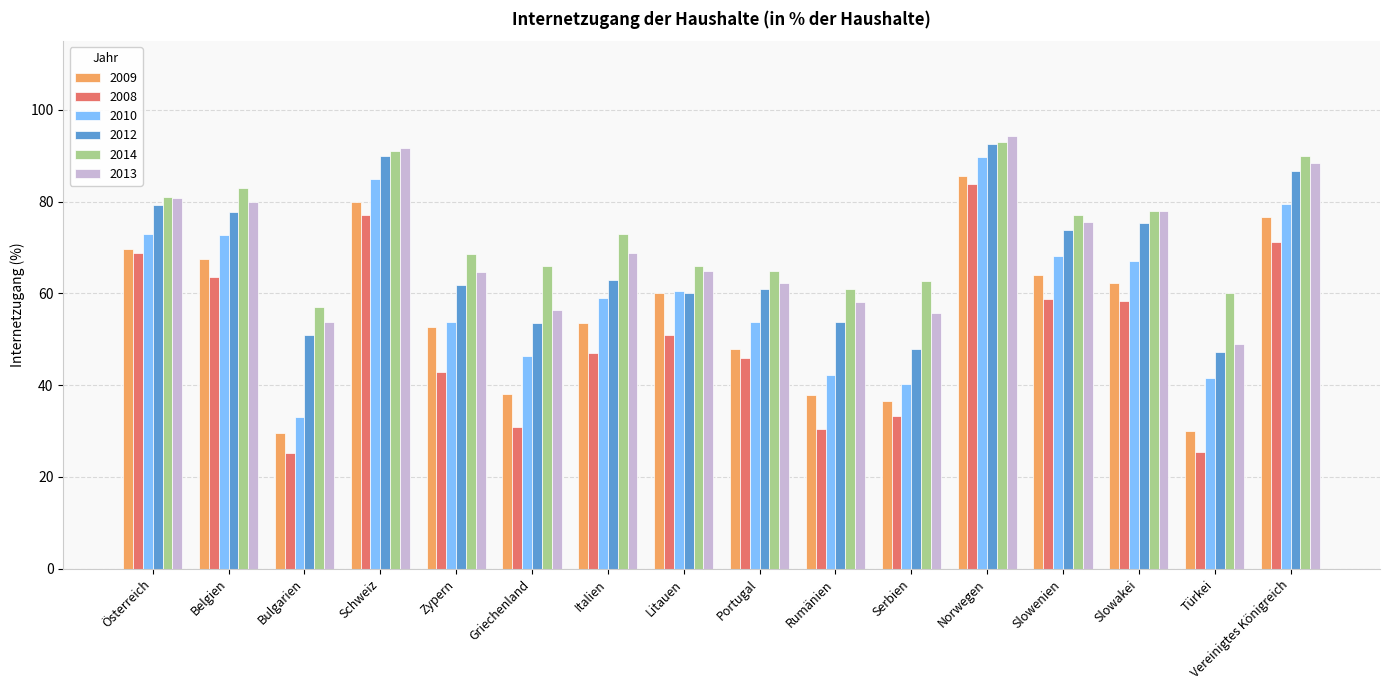

What is the average value of the 2012 series?

67.2